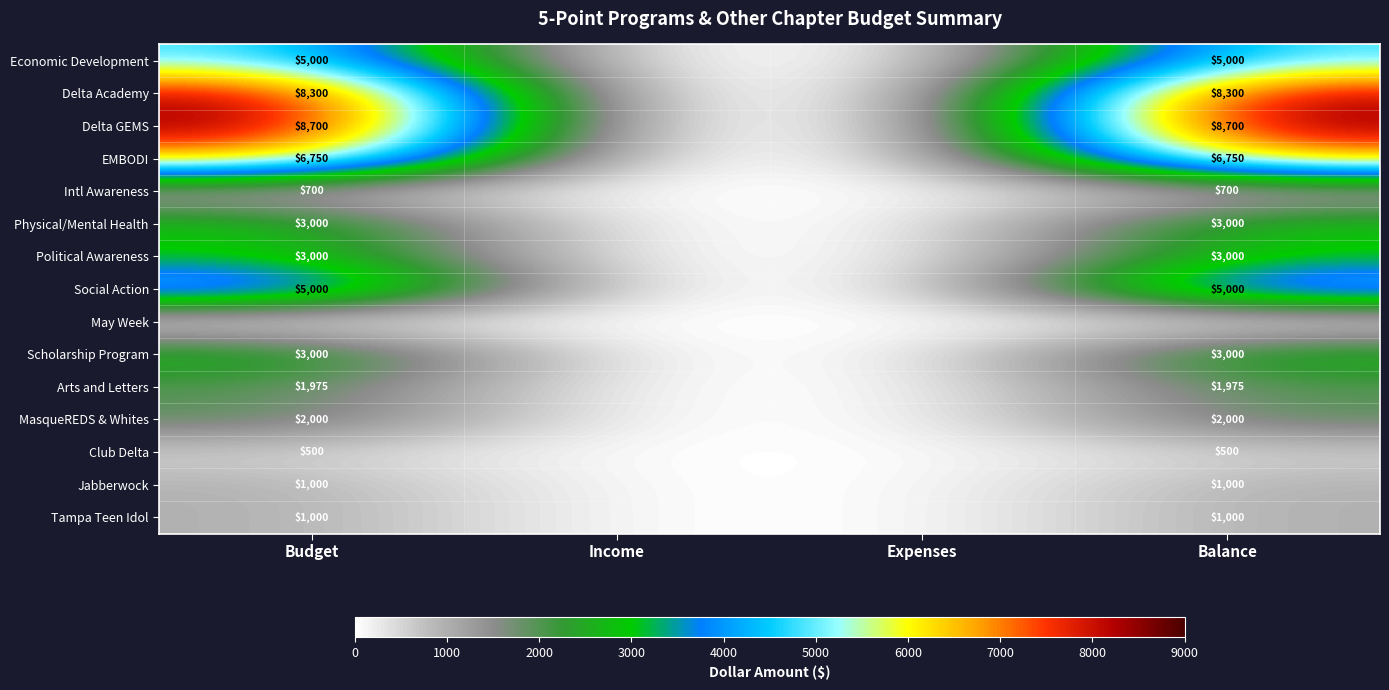

Is it true that Delta GEMS equals 8700 at Budget?

True